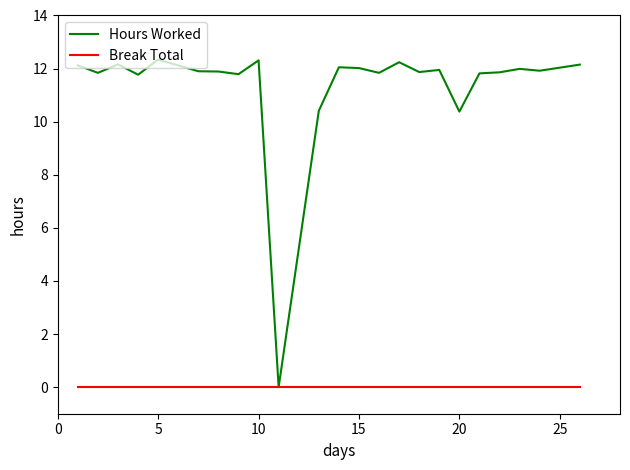

Does the chart display data point markers on the line(s)?

No